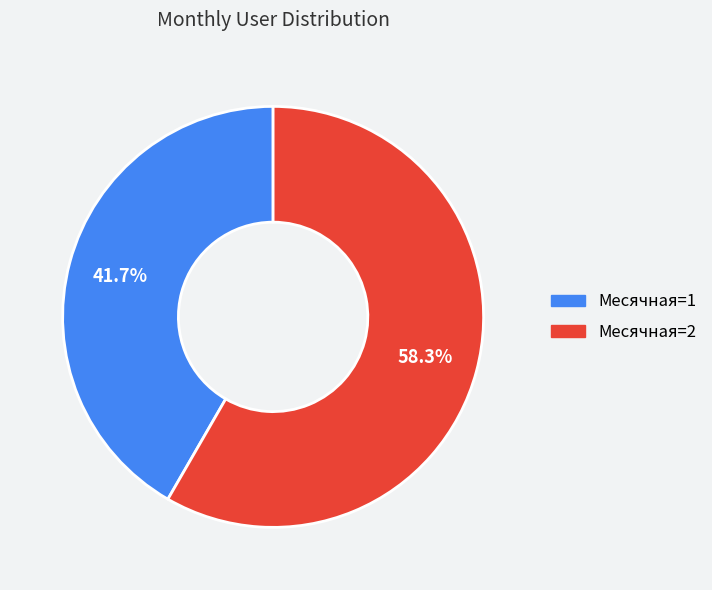

What is the total percentage of Месячная=1 and Месячная=2?

100.0%